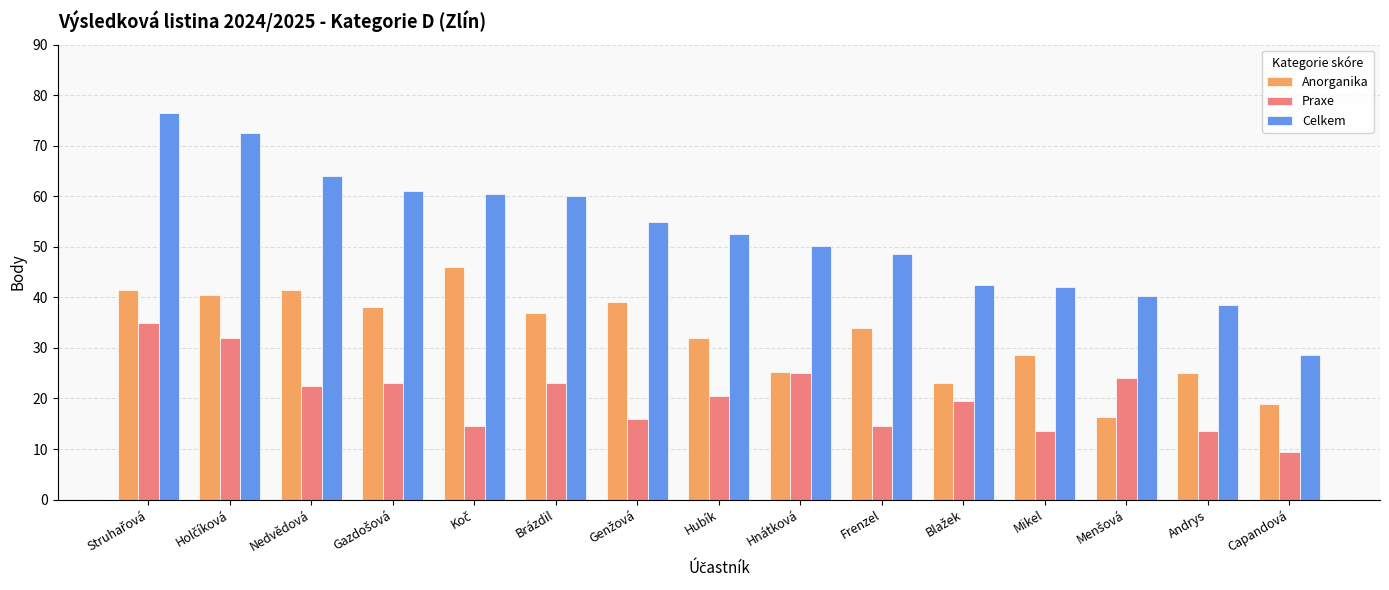

The Celkem series shows 37.7 at Capandová. True or false?

False